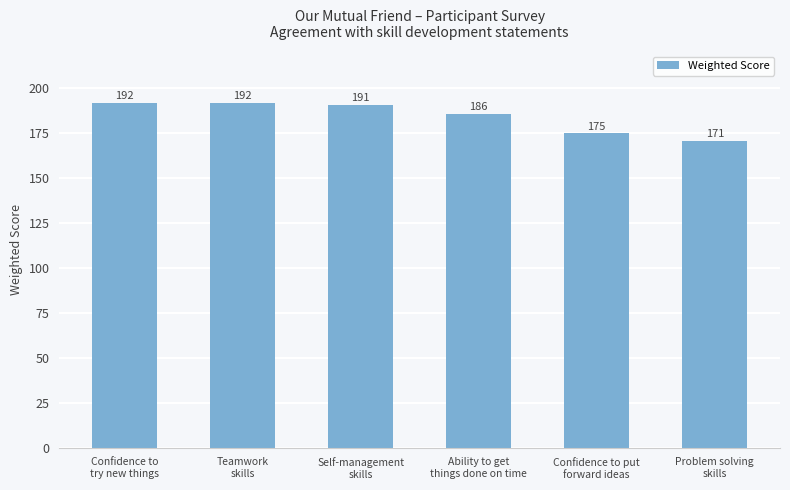

What is the greatest value displayed?

192